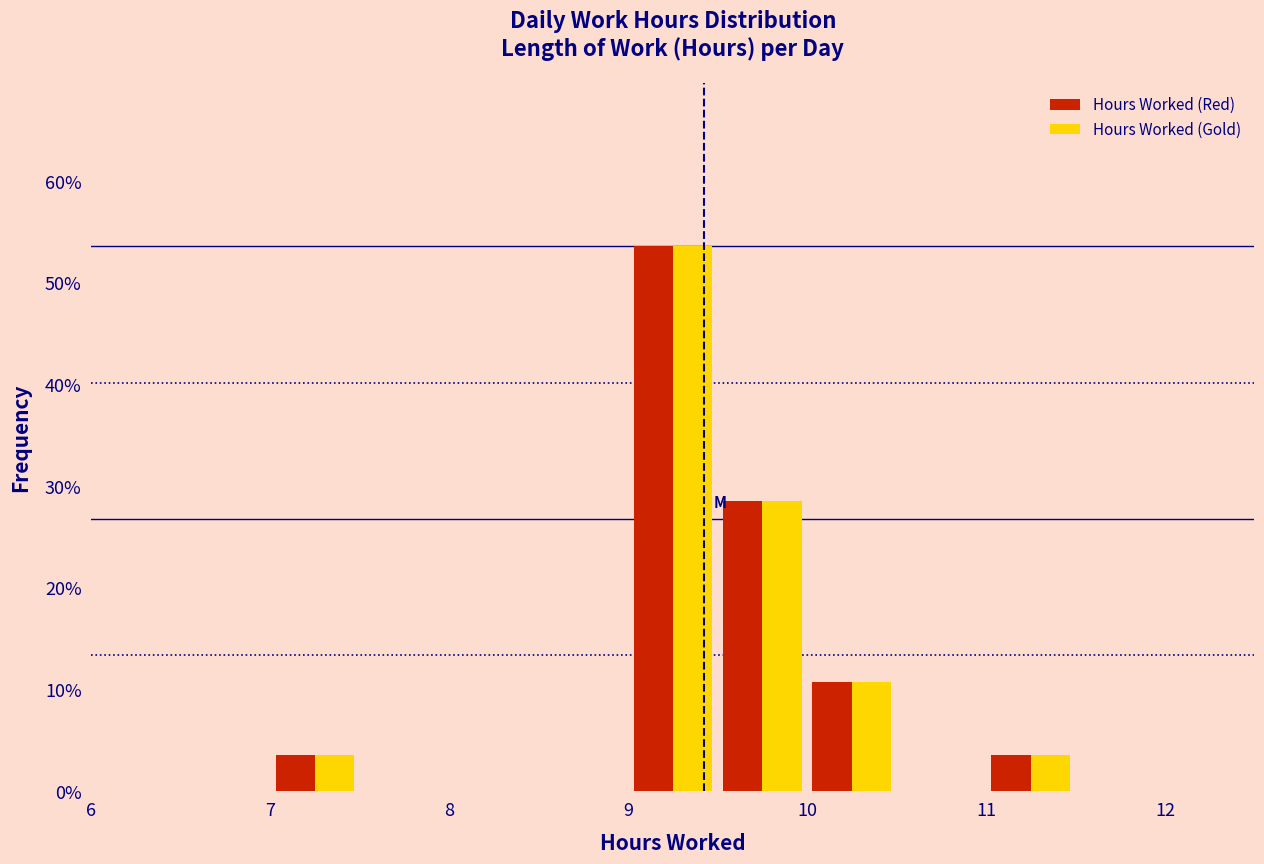

What is the height of the Hours Worked (Red) bar covering 11.0 to 11.5 on the x-axis? The values are not printed on the chart, so give them approximately, as read against the axis.

4